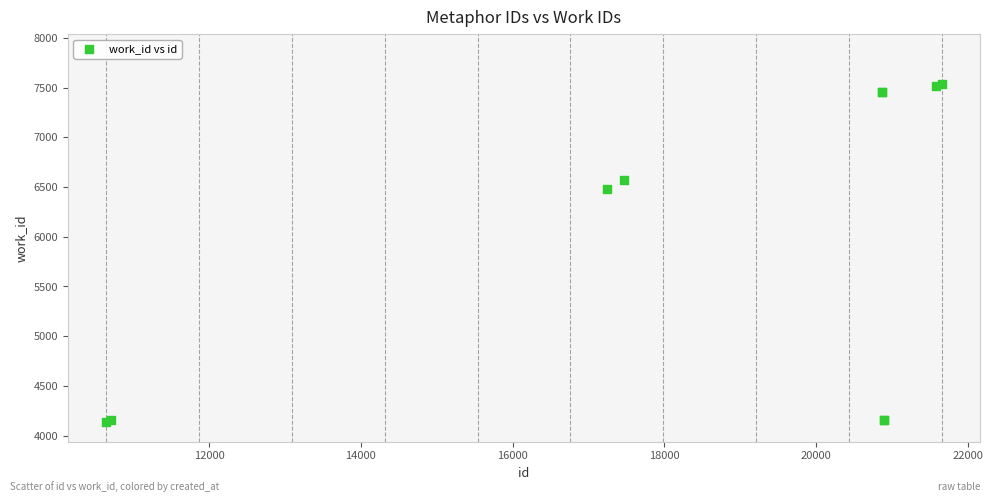

What Y value in the scatter plot is closest to 5839?

6479